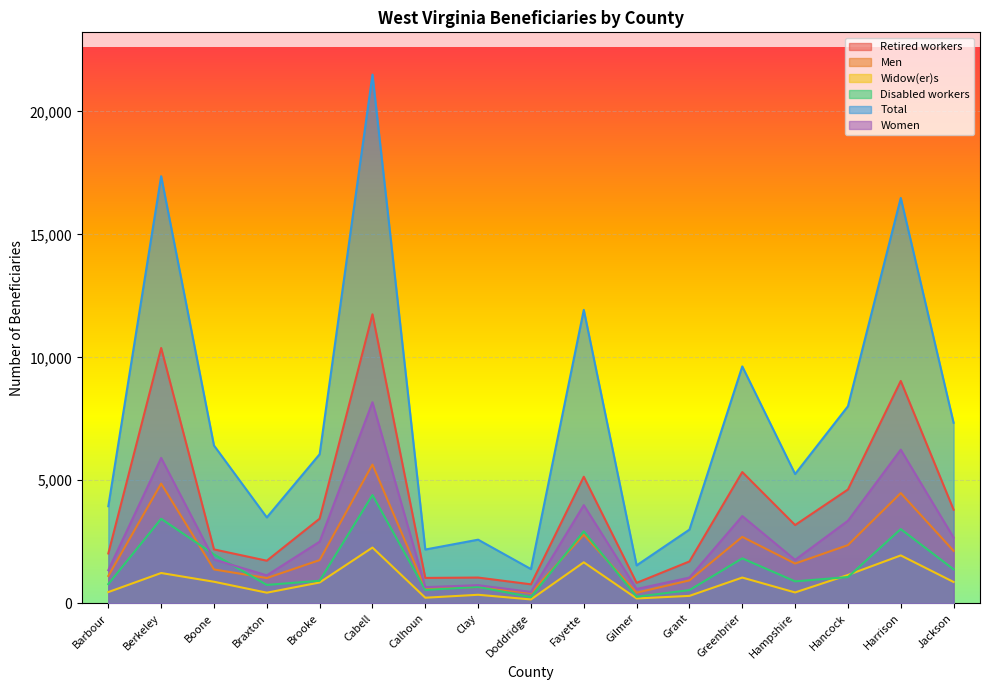

What is the difference between the maximum and minimum values in the Retired workers series?

10980